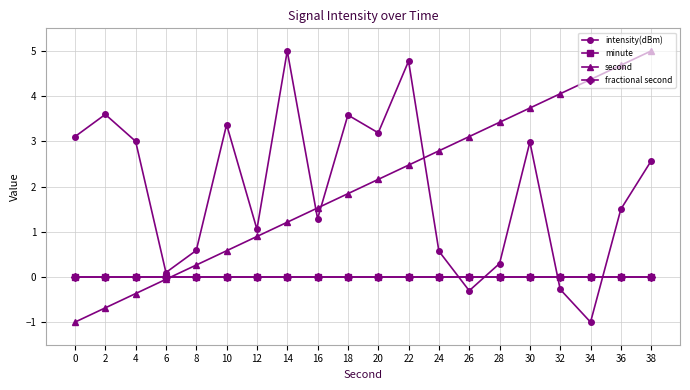

Reading left to right, extract all data points from this chart.

intensity(dBm): 3.1	3.6	3.0	0.1	0.6	3.4	1.1	5.0	1.3	3.6	3.2	4.8	0.6	-0.3	0.3	3.0	-0.3	-1.0	1.5	2.6
minute: 0.0	0.0	0.0	0.0	0.0	0.0	0.0	0.0	0.0	0.0	0.0	0.0	0.0	0.0	0.0	0.0	0.0	0.0	0.0	0.0
second: -1.0	-0.7	-0.4	-0.1	0.3	0.6	0.9	1.2	1.5	1.8	2.2	2.5	2.8	3.1	3.4	3.7	4.1	4.4	4.7	5.0
fractional second: 0.0	0.0	0.0	0.0	0.0	0.0	0.0	0.0	0.0	0.0	0.0	0.0	0.0	0.0	0.0	0.0	0.0	0.0	0.0	0.0